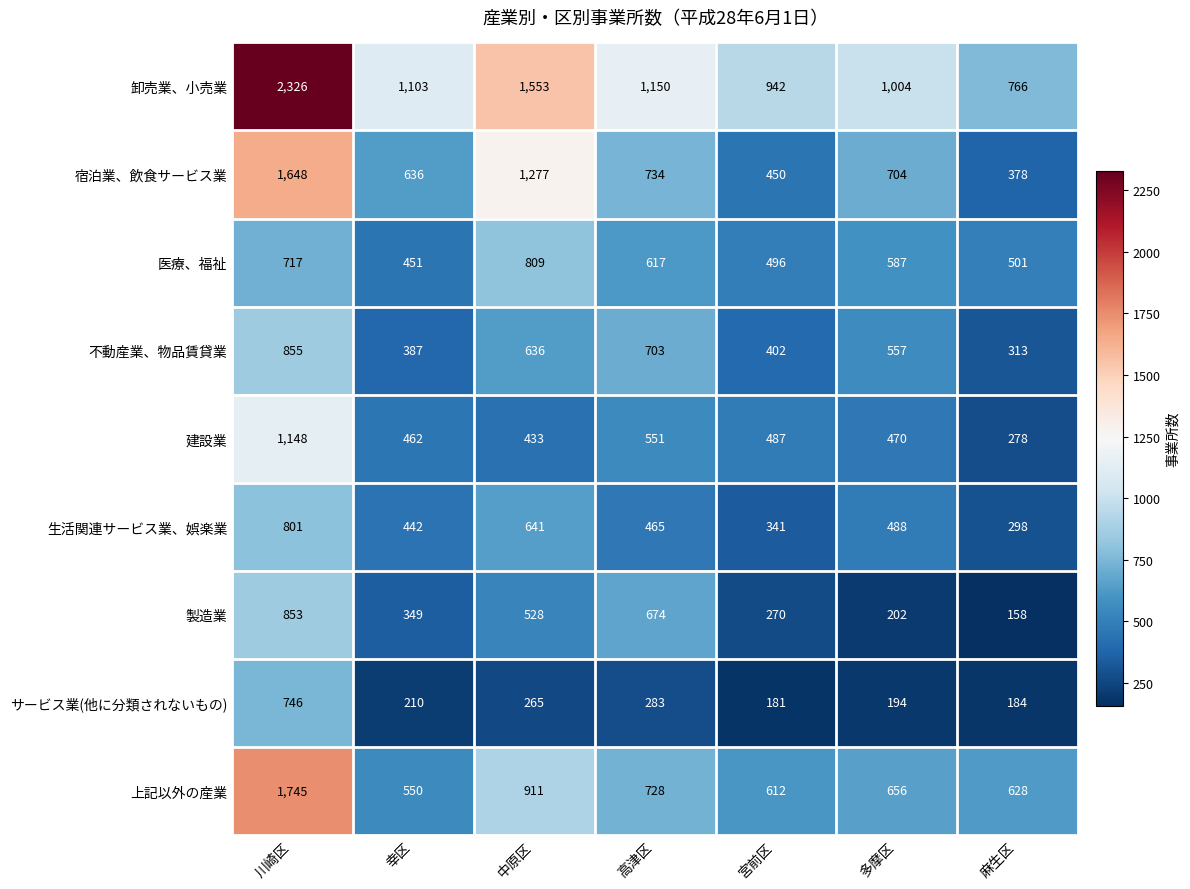

What is the total value across all series at 多摩区?

4862